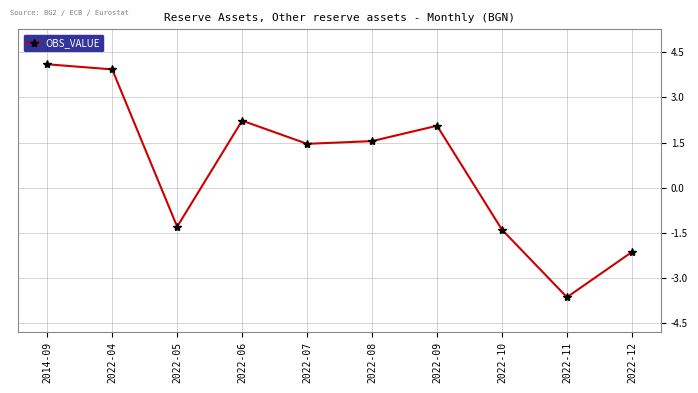

What is the label of the 10th point from the right?

2014-09